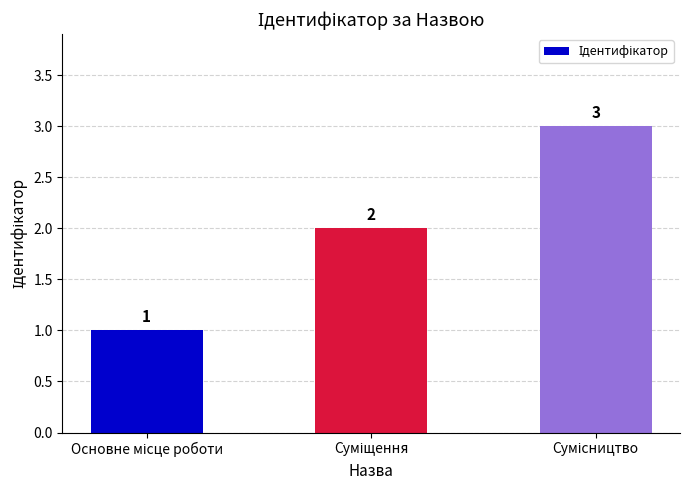

What is the greatest value displayed?

3